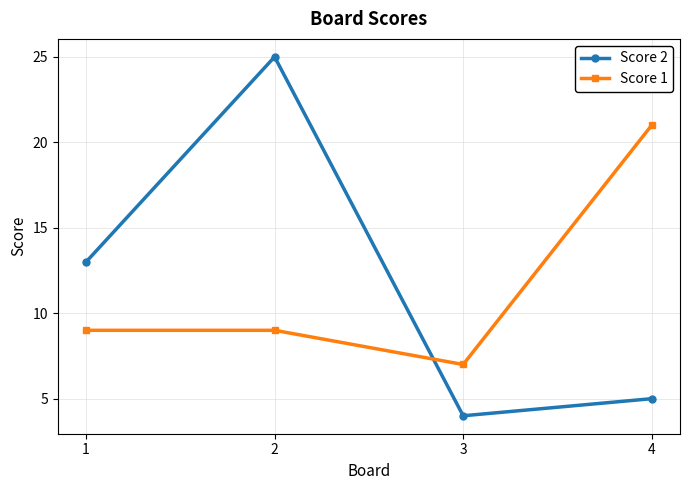

What is the sum of all Score 1 values?

46